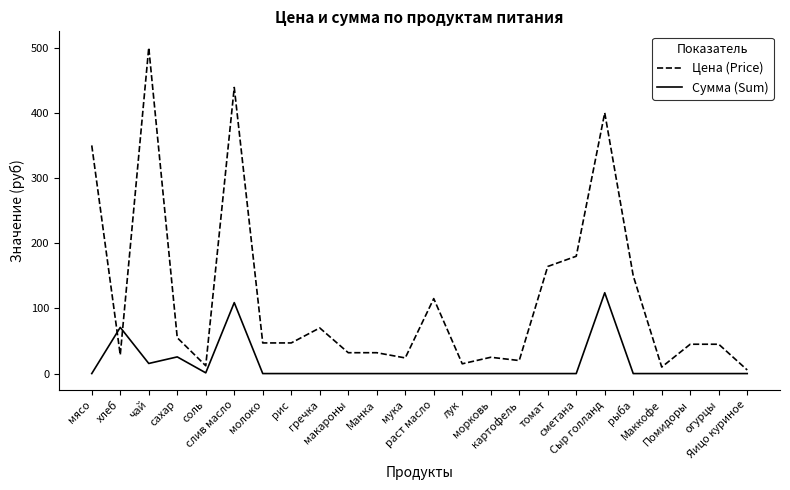

What is the difference between the highest and lowest values at рис?

47.0